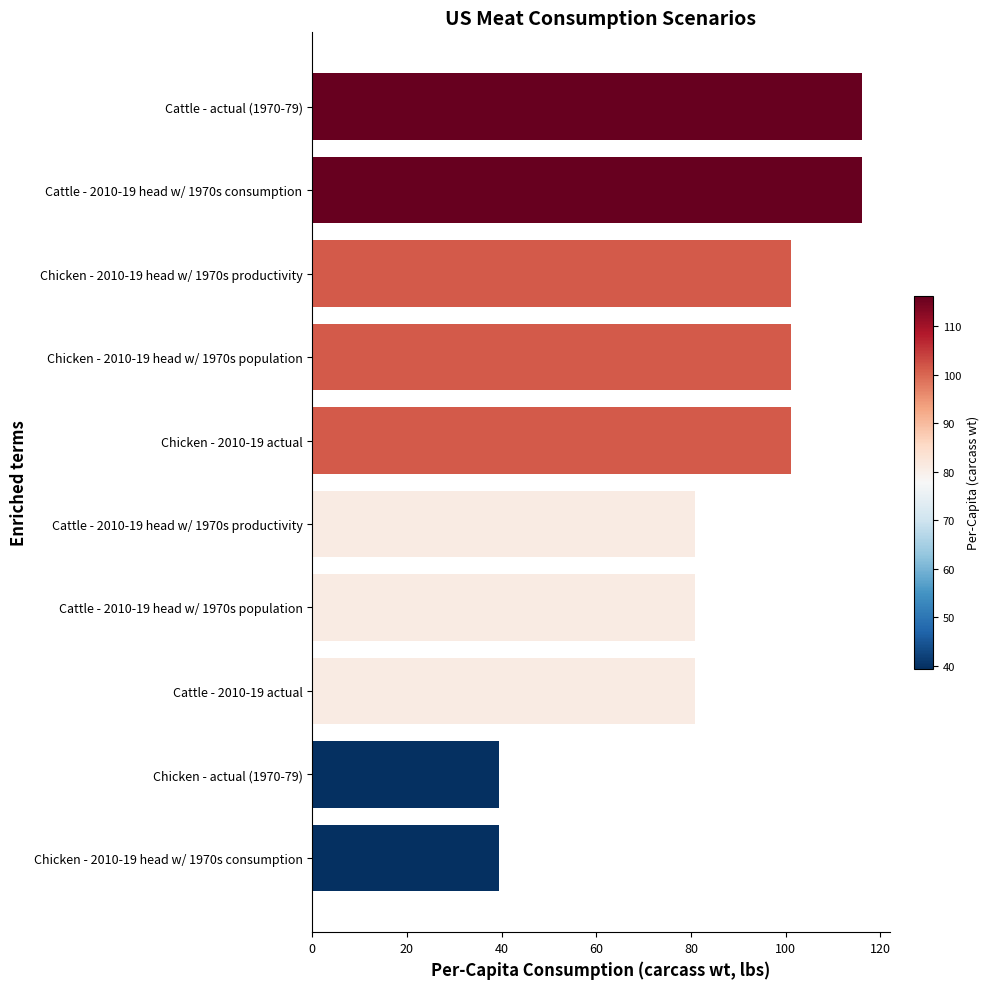

How many bars are there in total?

10